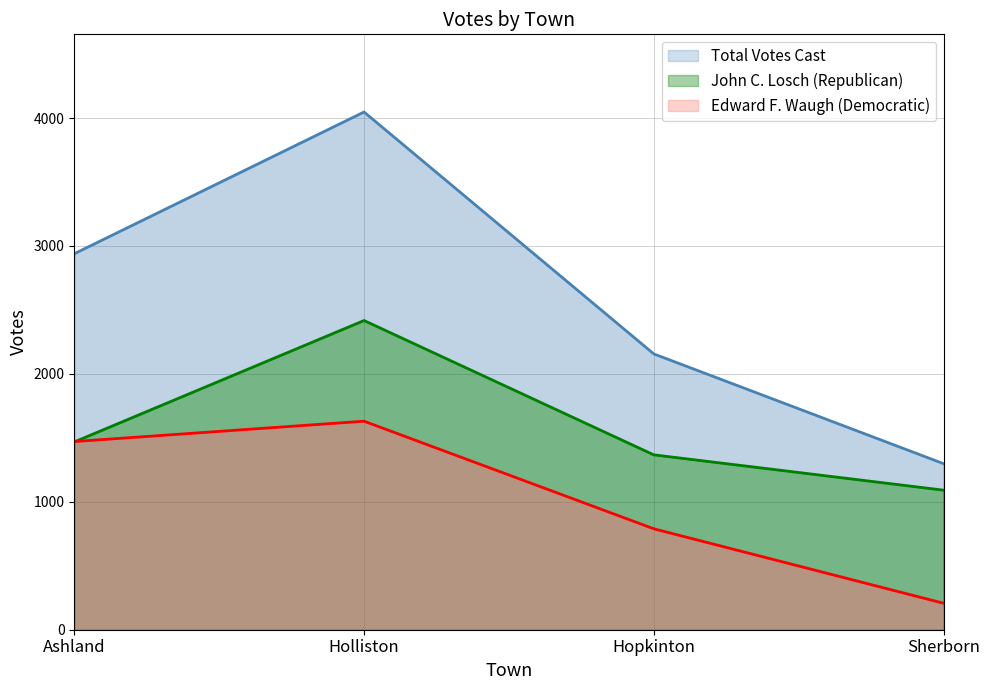

True or false: Total Votes Cast and Edward F. Waugh (Democratic) intersect in this chart.

False